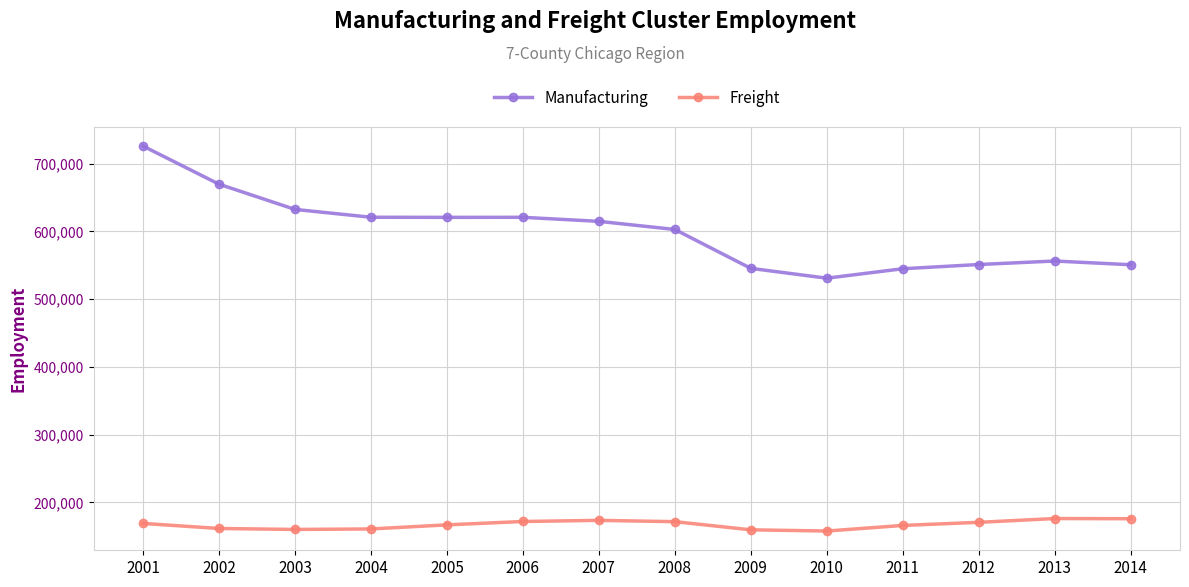

Which series changed the most between 2008 and 2009?

Manufacturing